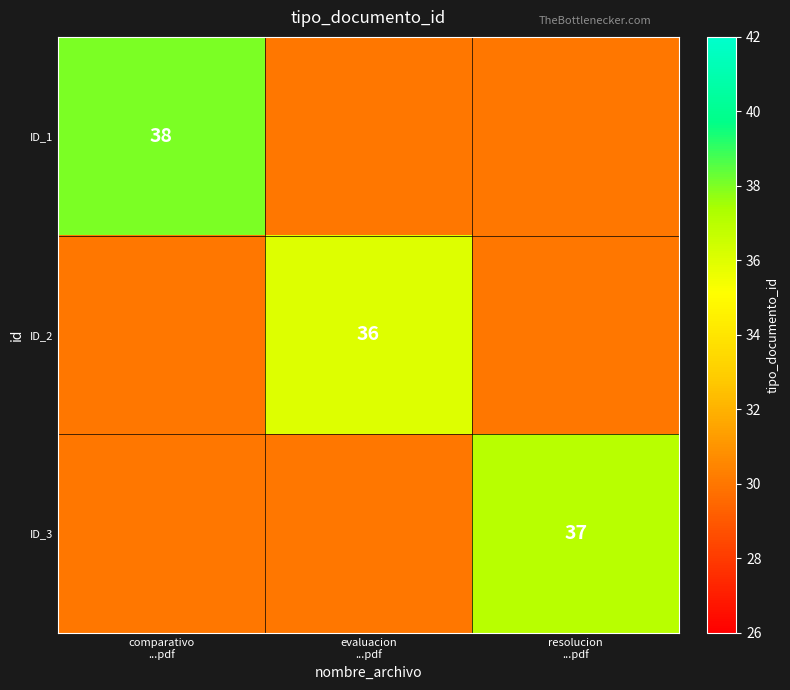

How many data points in ID_2 are above 30?

1